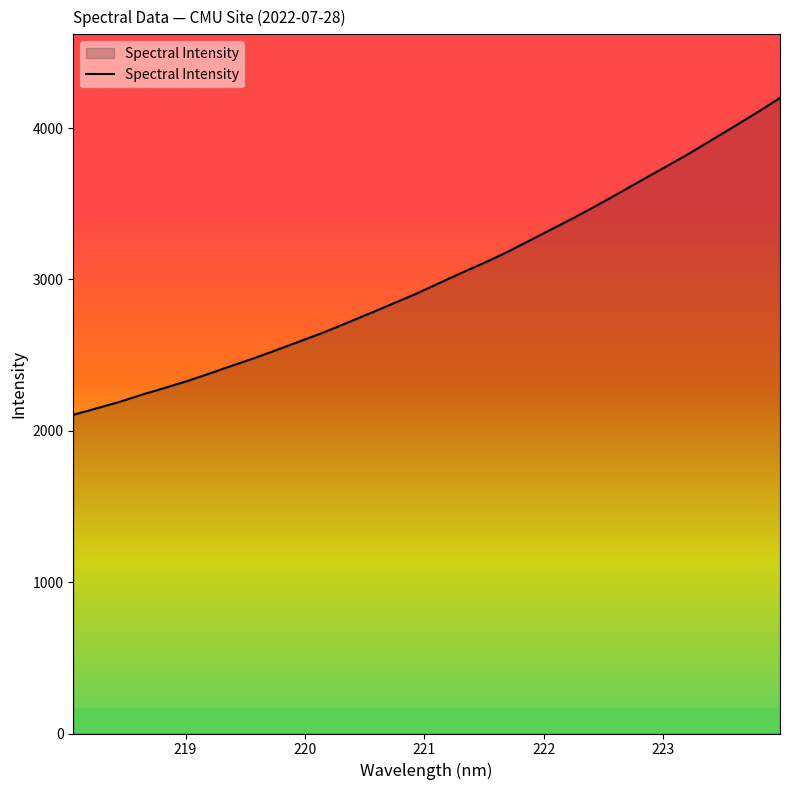

How many lines are shown in the chart?

1